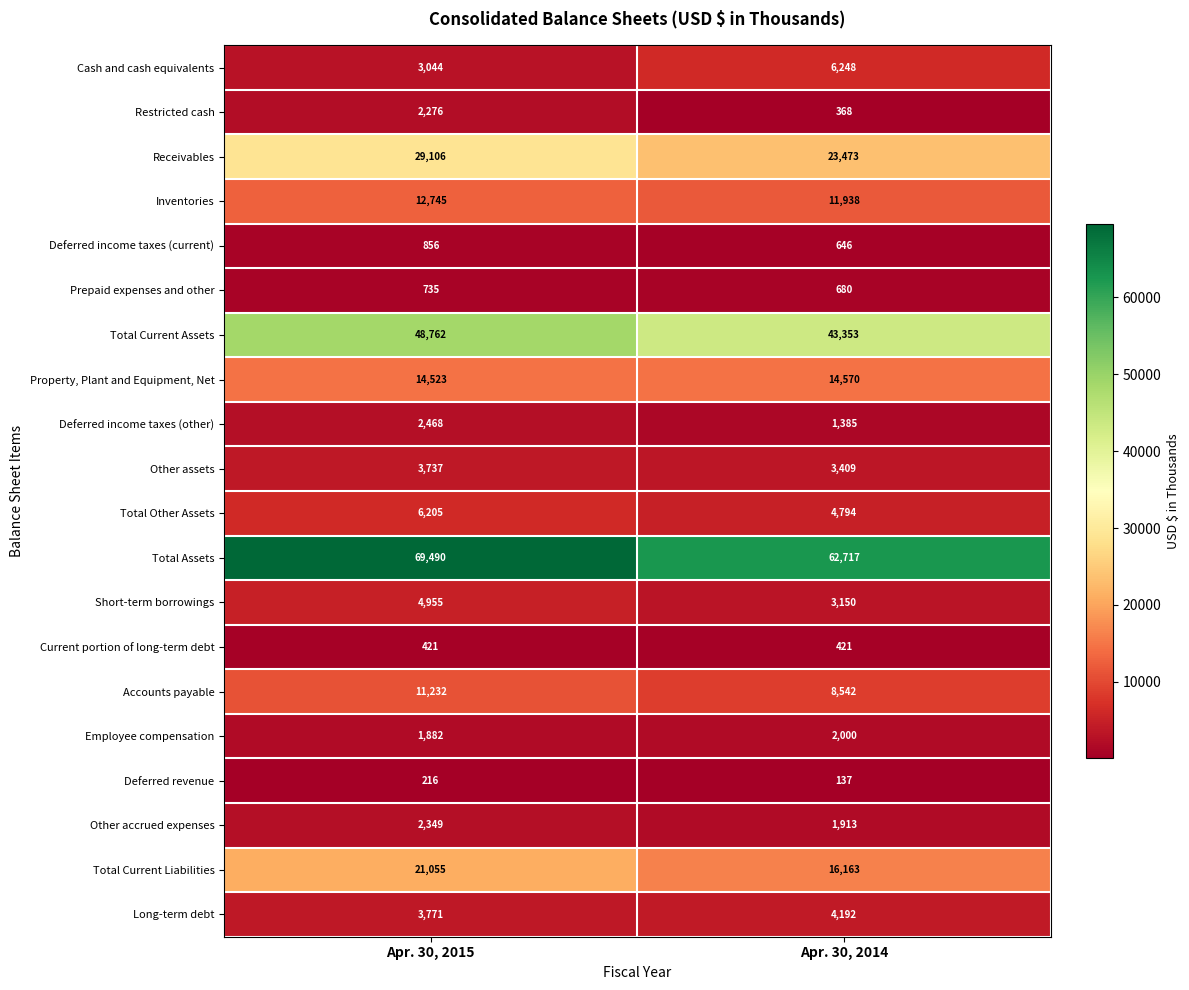

At Apr. 30, 2014, list the series in order from largest to smallest.

Total Assets, Total Current Assets, Receivables, Total Current Liabilities, Property, Plant and Equipment, Net, Inventories, Accounts payable, Cash and cash equivalents, Total Other Assets, Long-term debt, Other assets, Short-term borrowings, Employee compensation, Other accrued expenses, Deferred income taxes (other), Prepaid expenses and other, Deferred income taxes (current), Current portion of long-term debt, Restricted cash, Deferred revenue